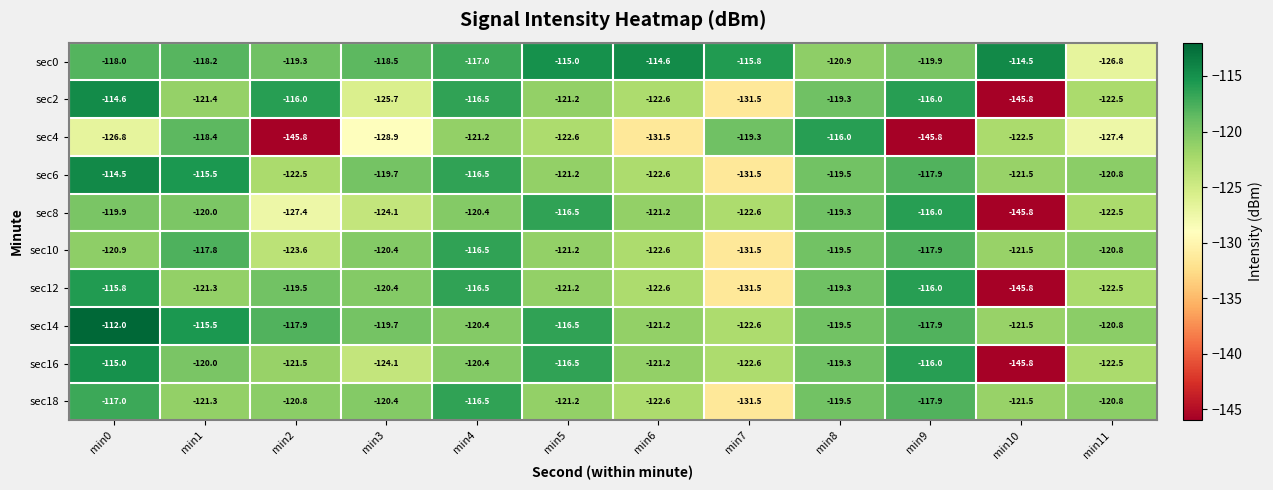

What is the sum of all sec2 values?

-1473.1